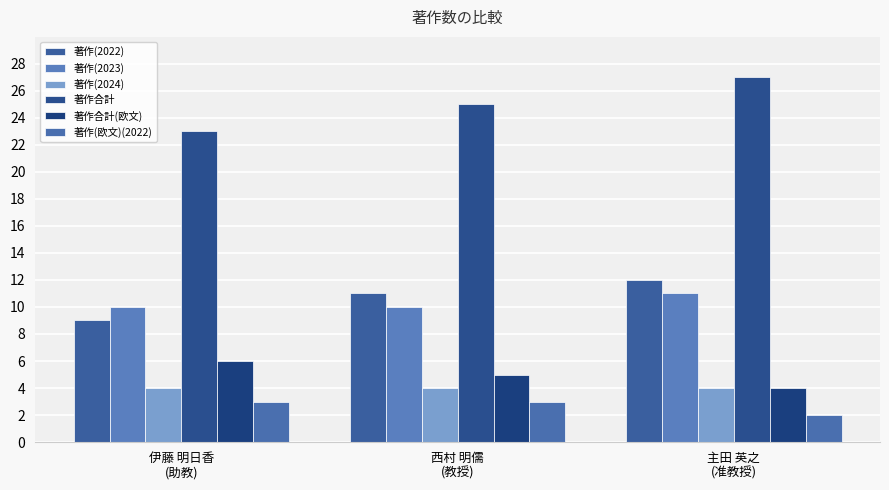

Which series has the largest range (max minus min)?

著作合計